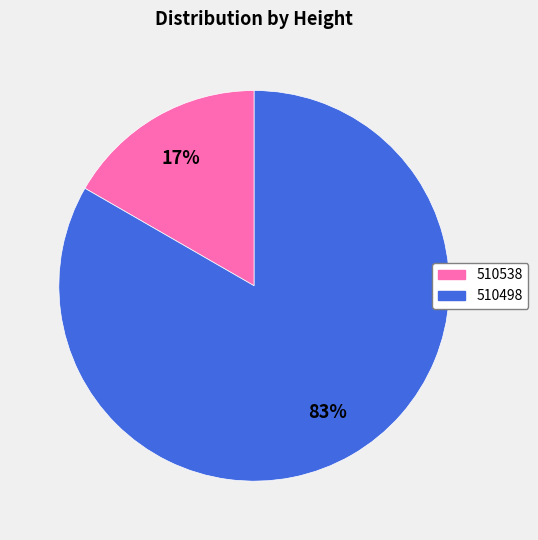

The 510498 slice represents 77% of the pie. True or false?

False